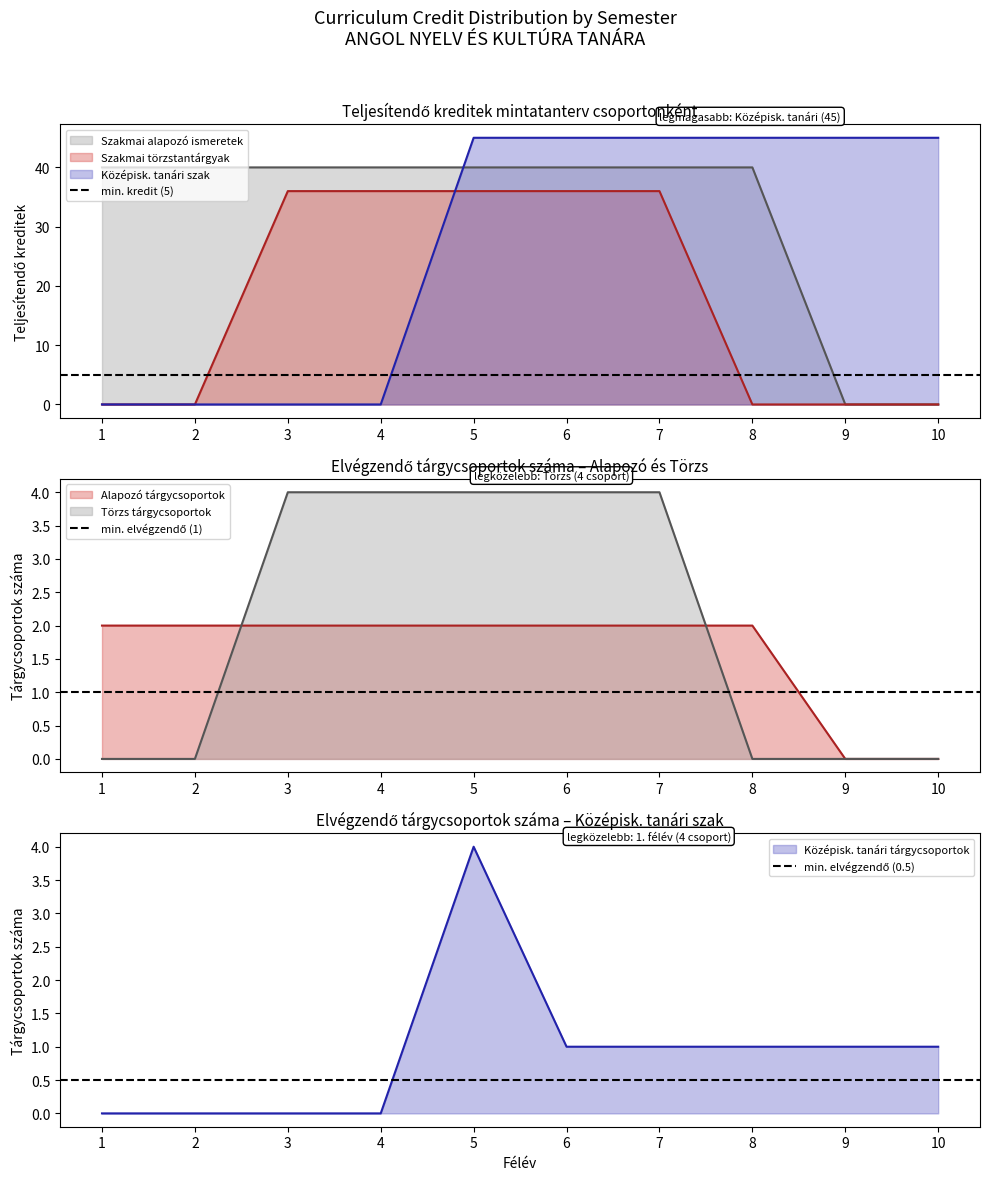

The value of min. elvégzendő (1) at 1 is 1.7. True or false?

False